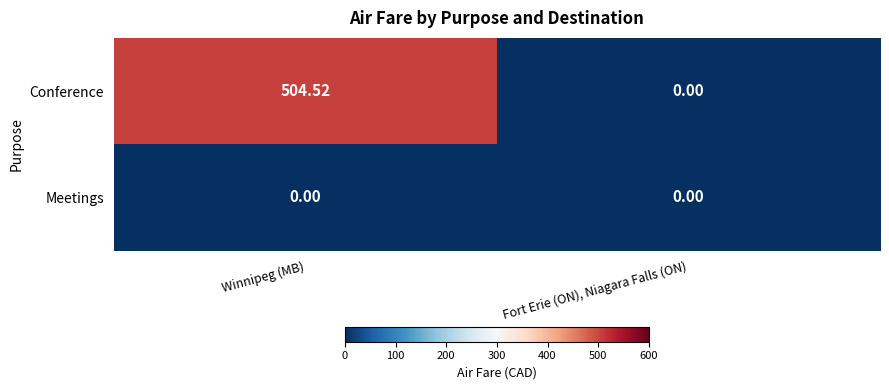

At which label is Conference closest to 252?

Fort Erie (ON), Niagara Falls (ON)